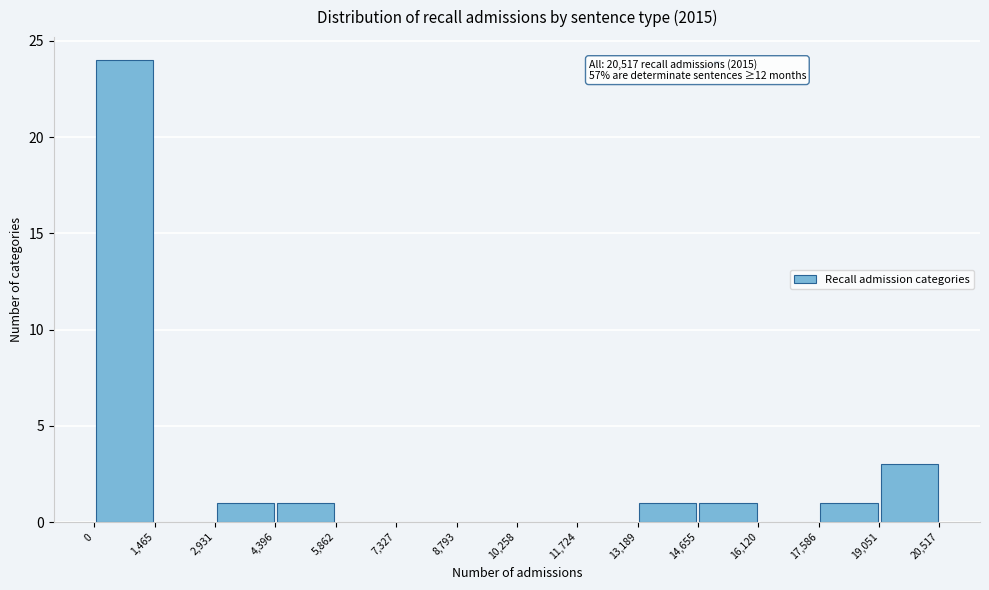

Over which range of the x-axis is the bar tallest?

0 to 1,465